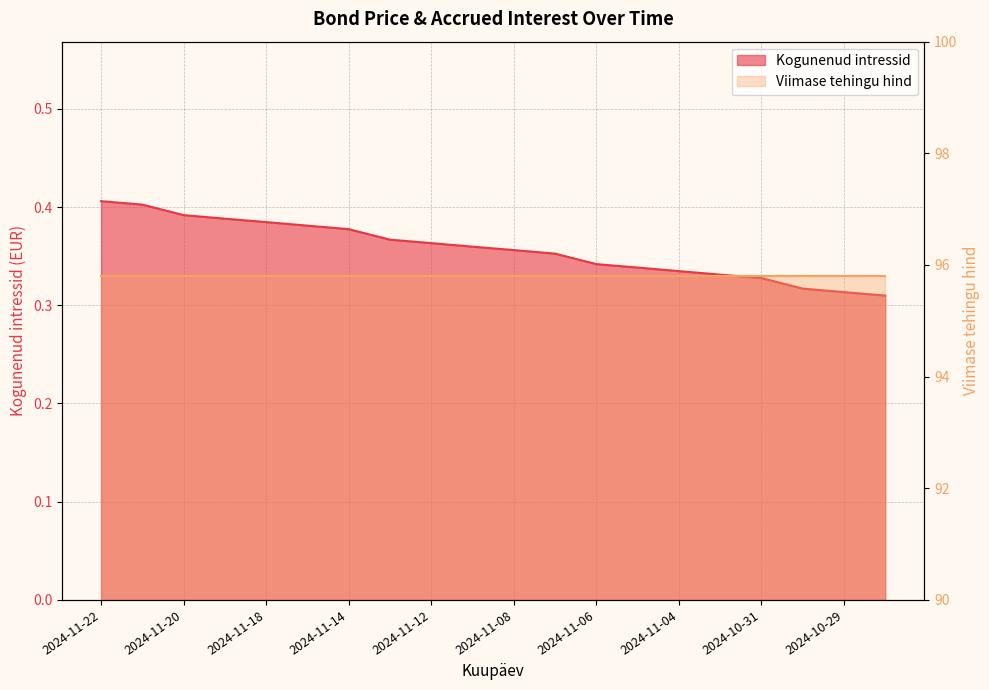

Count the values in the range 0 to 1.

20